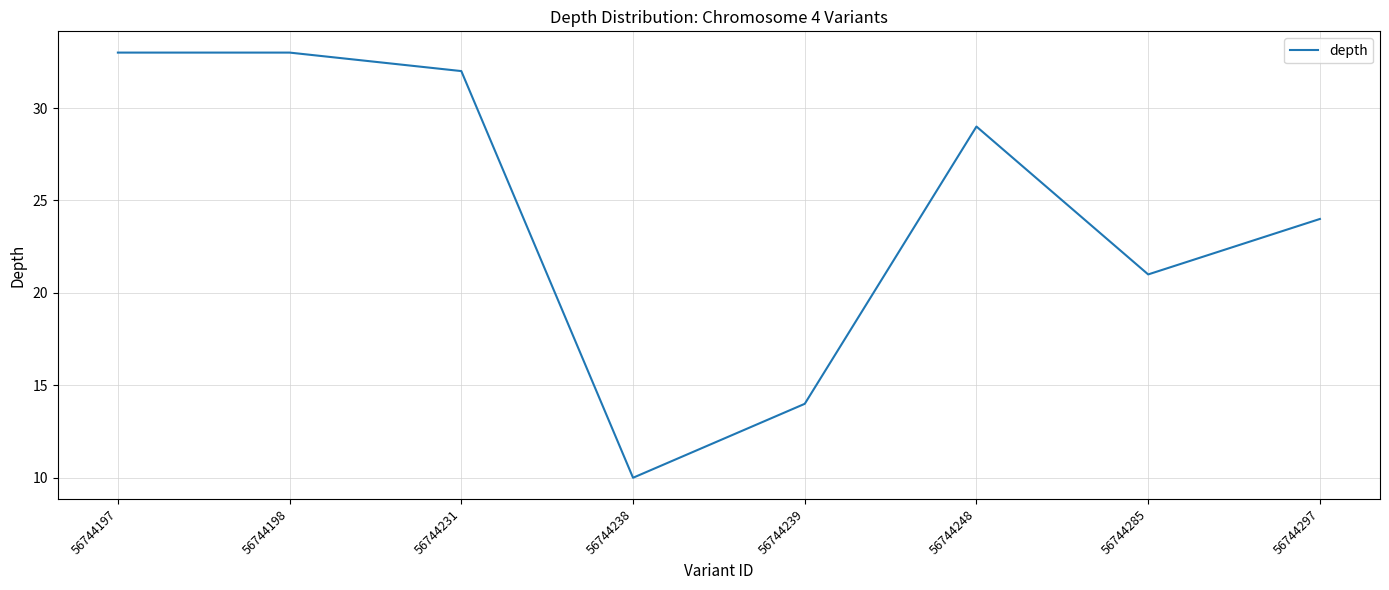

At which category does the chart reach its minimum across all series?

56744238